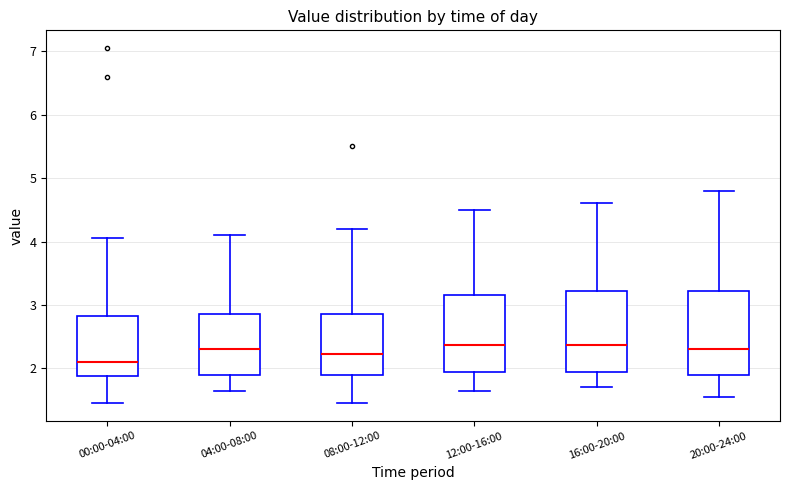

Where is the lower edge of the box for 20:00-24:00 on the y-axis? The values are not printed on the chart, so give them approximately, as read against the axis.

1.9